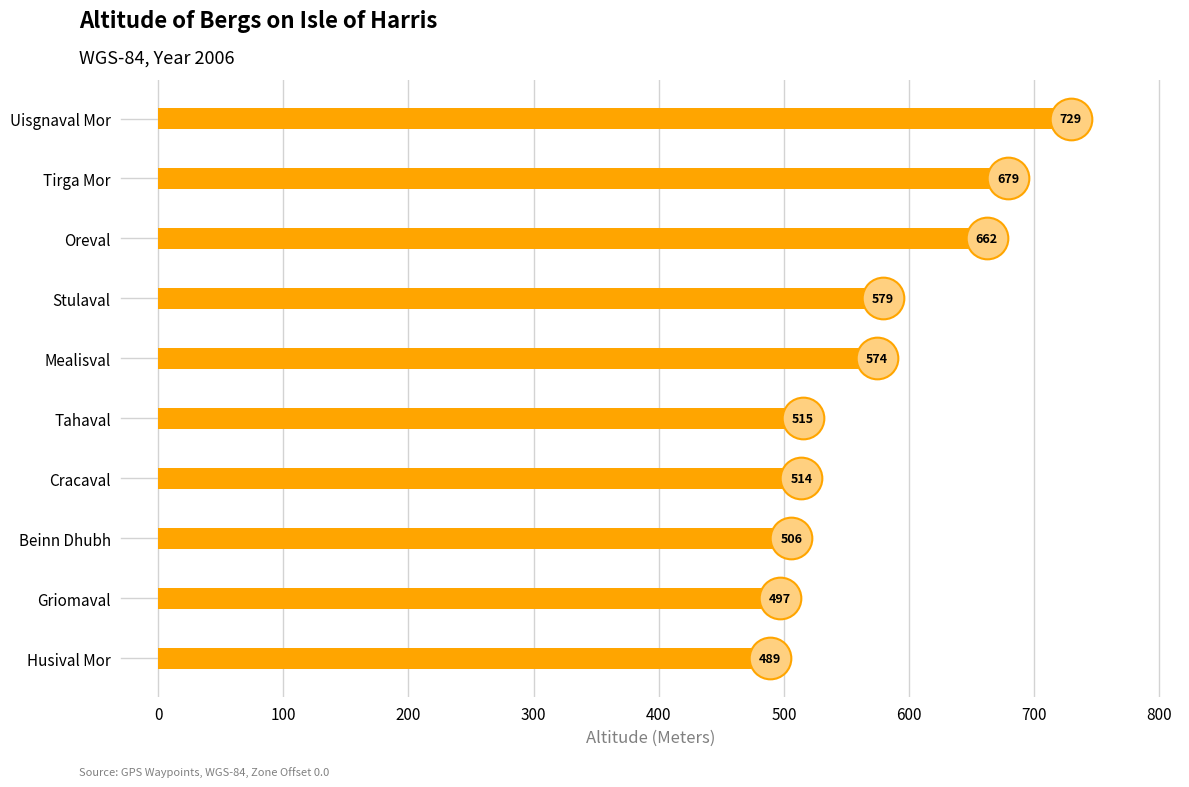

Approximately how many times larger is the value at Cracaval compared to Stulaval?

0.9